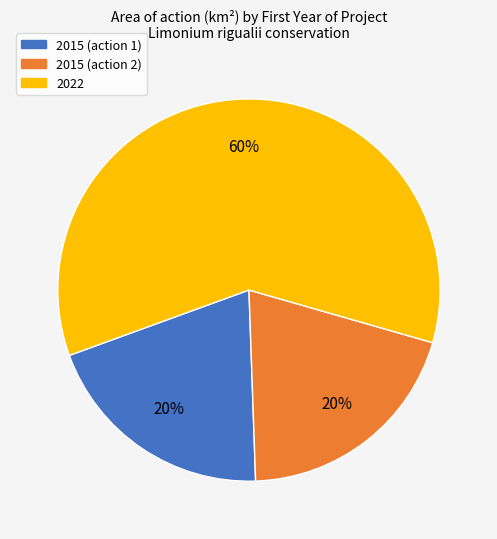

Do 2022 and 2015 (action 2) together represent more than half of the pie?

Yes